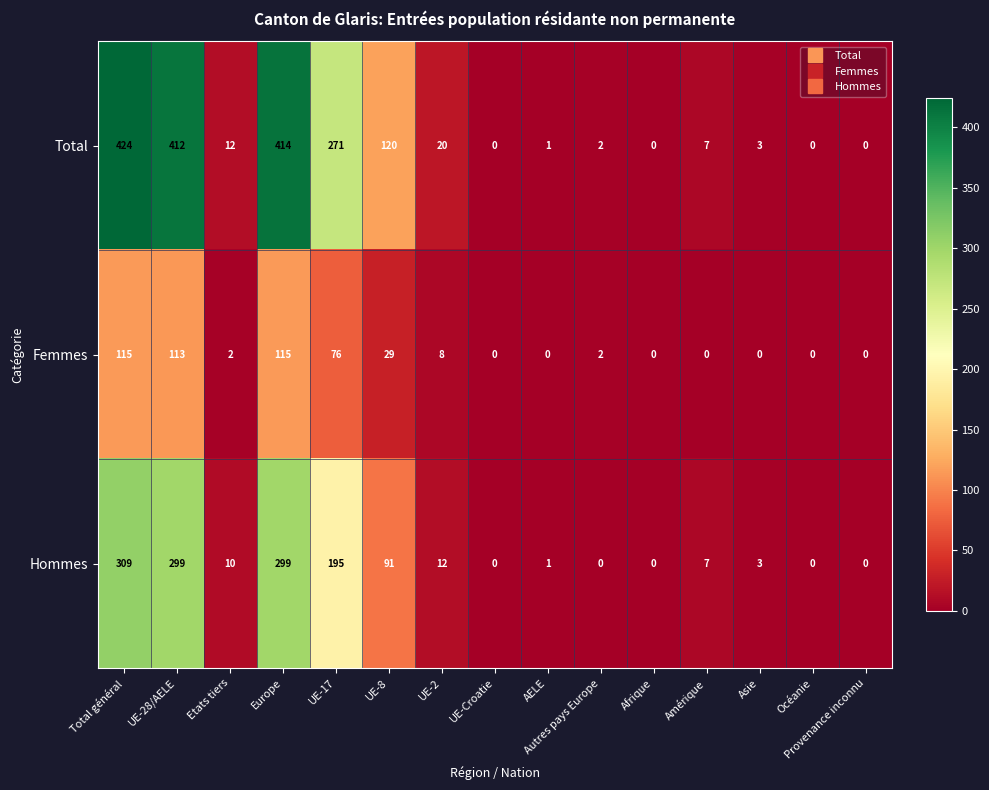

What is the sum of the Total values at Etats tiers and UE-17?

283